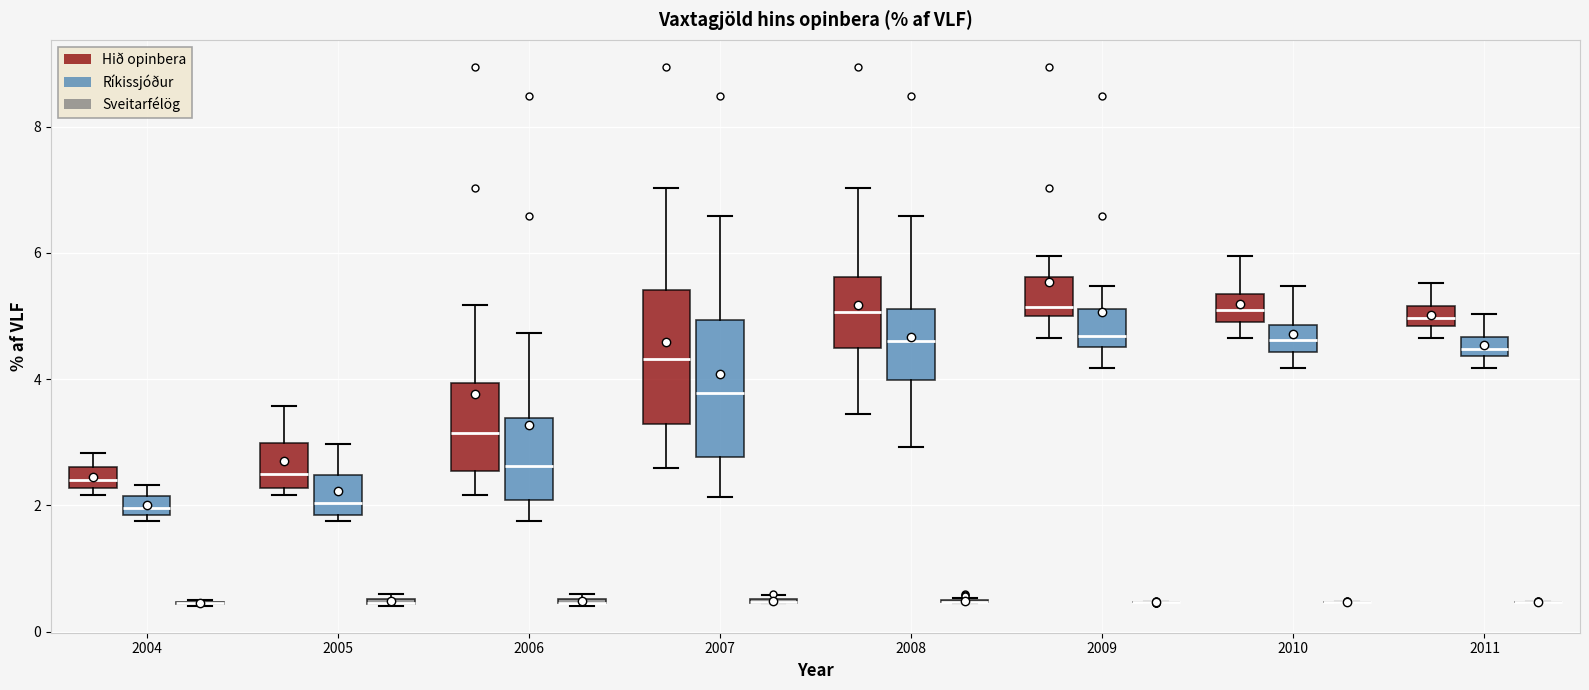

Where is the upper edge of the box for 2004 (Hið opinbera) on the y-axis? The values are not printed on the chart, so give them approximately, as read against the axis.

2.6